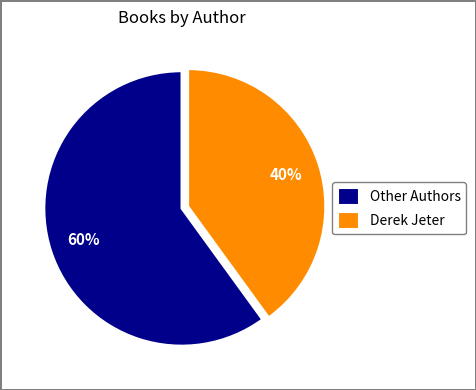

Combined, do Derek Jeter and Other Authors account for over 50%?

Yes